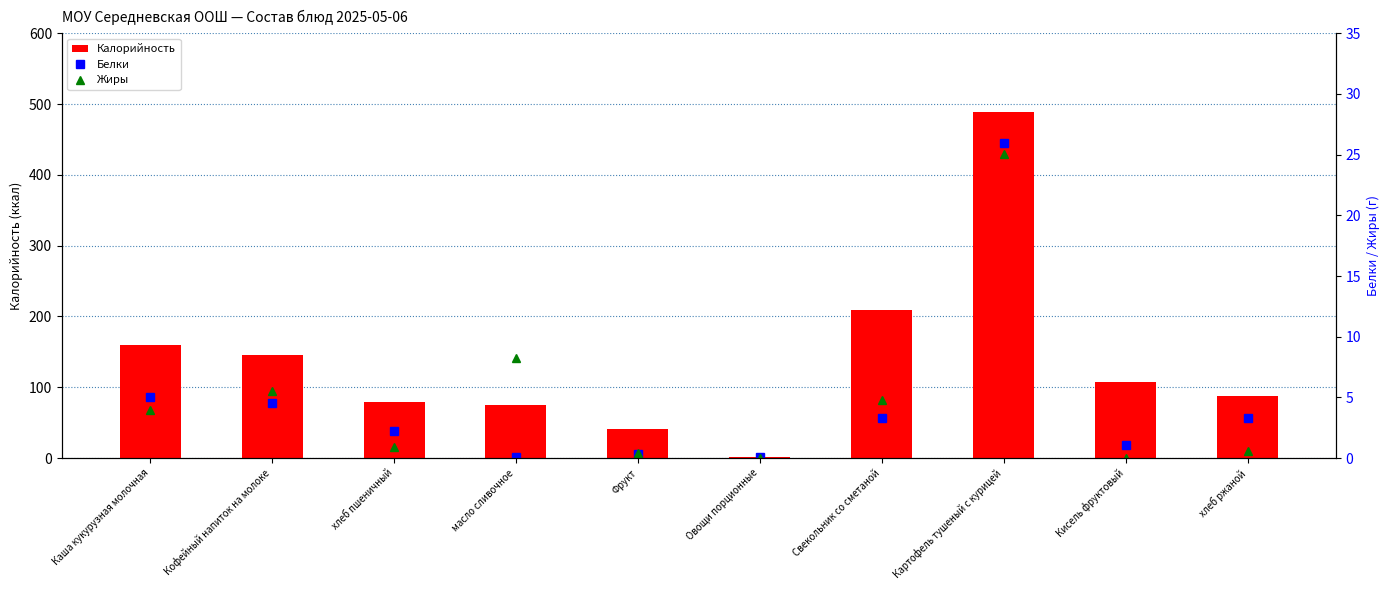

Reading right to left, extract all data points from this chart.

Калорийность: 87.0	107.0	488.7	209.3	1.5	41.0	74.8	79.0	145.0	160.0
Белки: 3.3	1.0	25.9	3.3	0.1	0.3	0.1	2.2	4.5	5.0
Жиры: 0.6	0.0	25.1	4.8	0.0	0.4	8.2	0.9	5.5	4.0